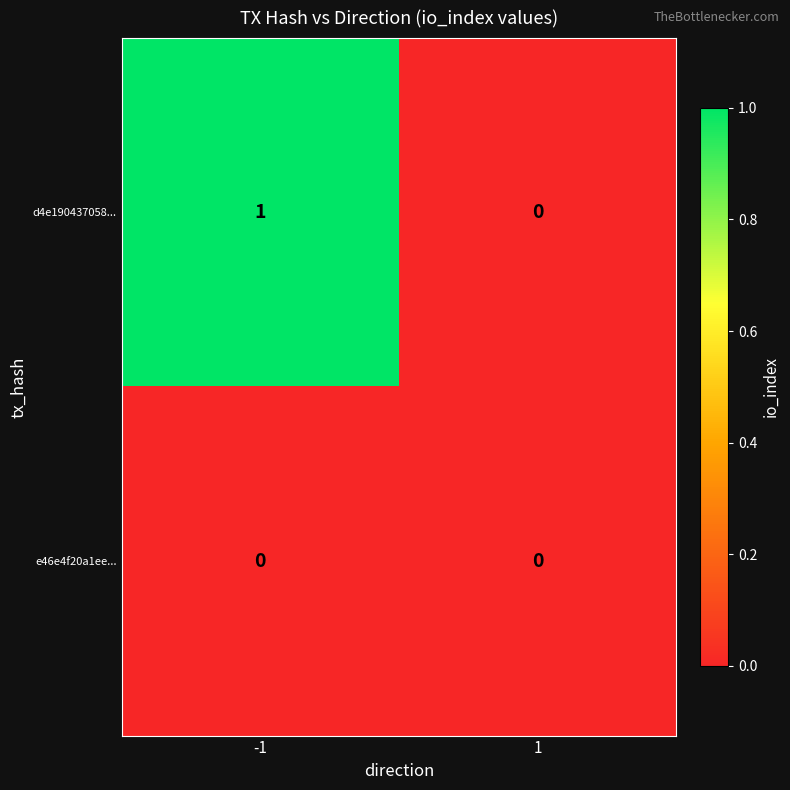

How many values in d4e190437058... are above zero?

1